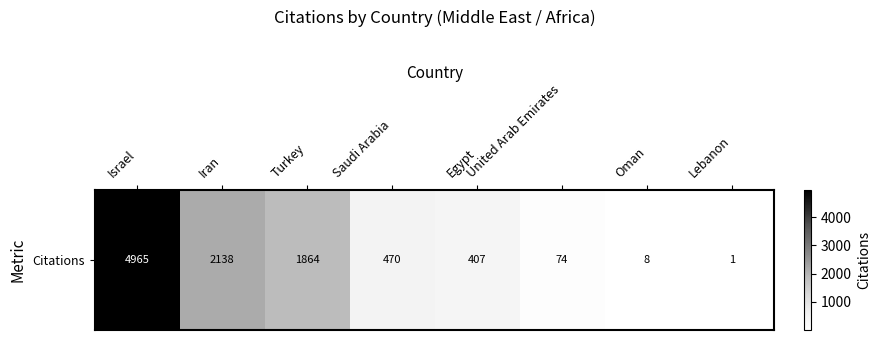

What is the change in value from Israel to Egypt?

-4558